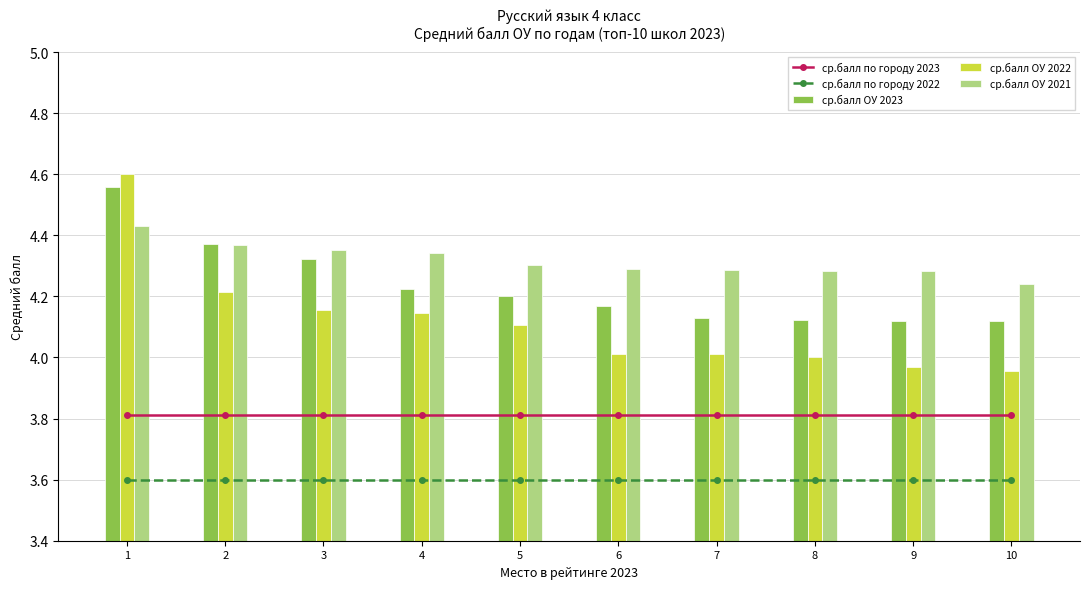

What are all the series names shown in the legend?

ср.балл по городу 2023, ср.балл по городу 2022, ср.балл ОУ 2023, ср.балл ОУ 2022, ср.балл ОУ 2021